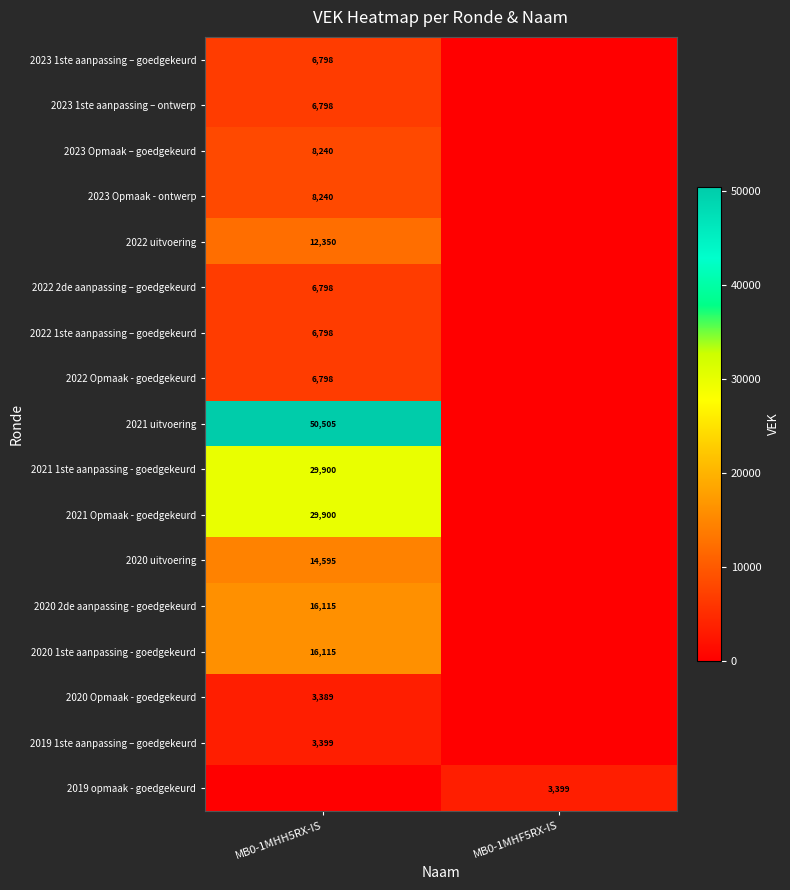

Which has a higher value, MB0-1MHF5RX-IS or MB0-1MHH5RX-IS?

MB0-1MHH5RX-IS